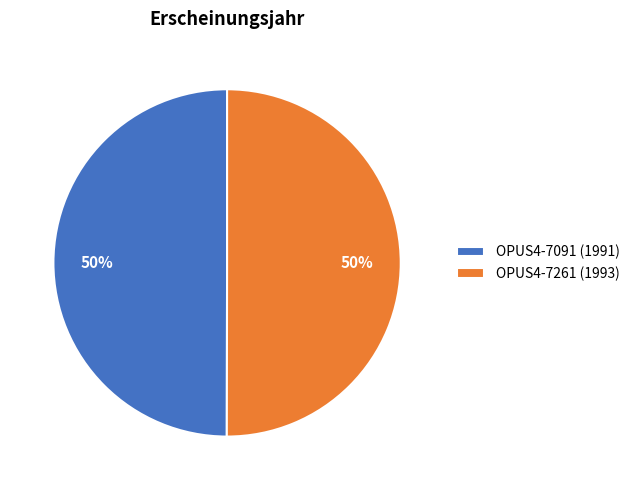

To the nearest percent, what percentage of the pie is OPUS4-7091 (1991)?

50%